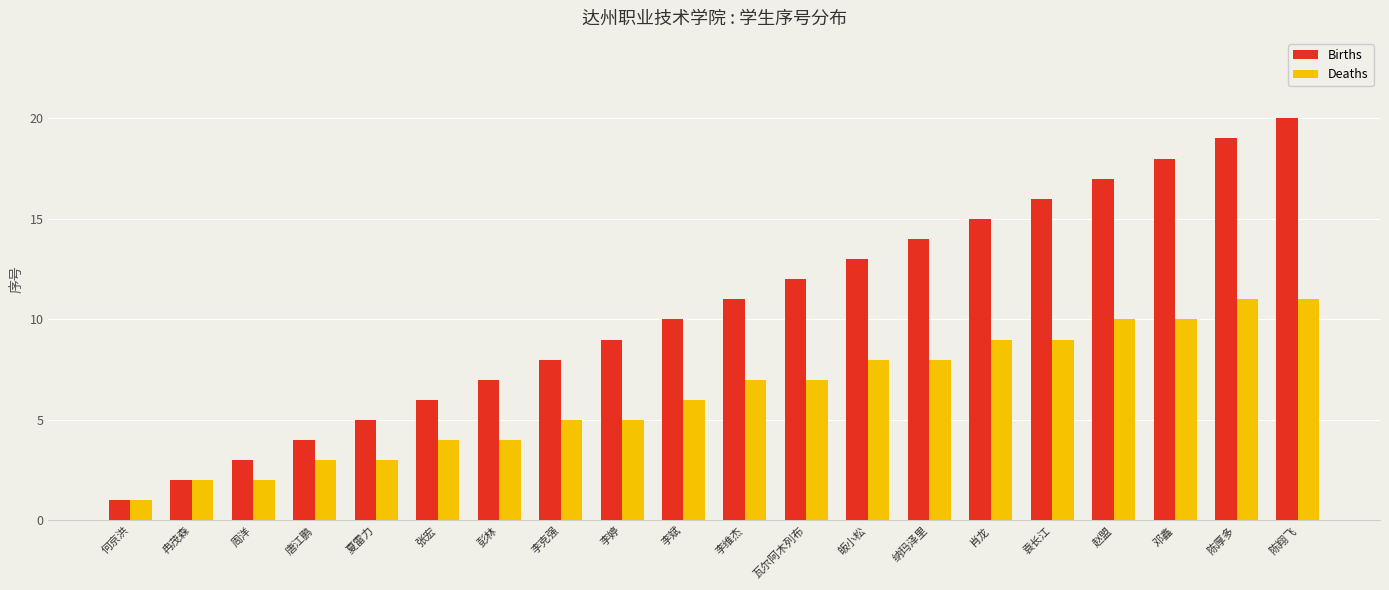

What is the value of the Births bar at the 7th from the left?

7